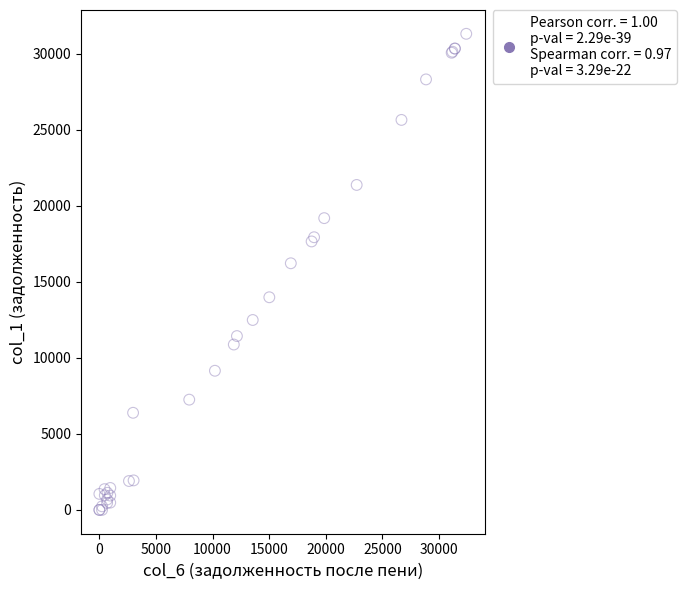

What Y value in the scatter plot is closest to 15659?

16223.8